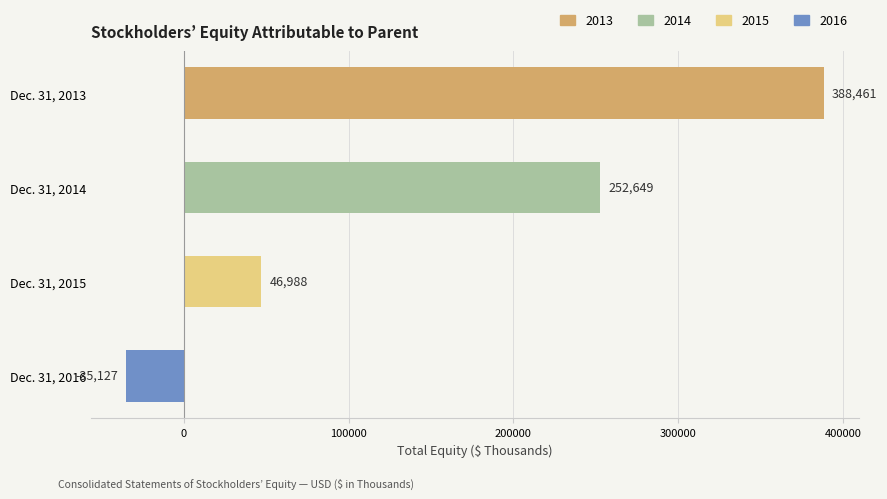

Is it true that the value at Dec. 31, 2015 is 69764?

False